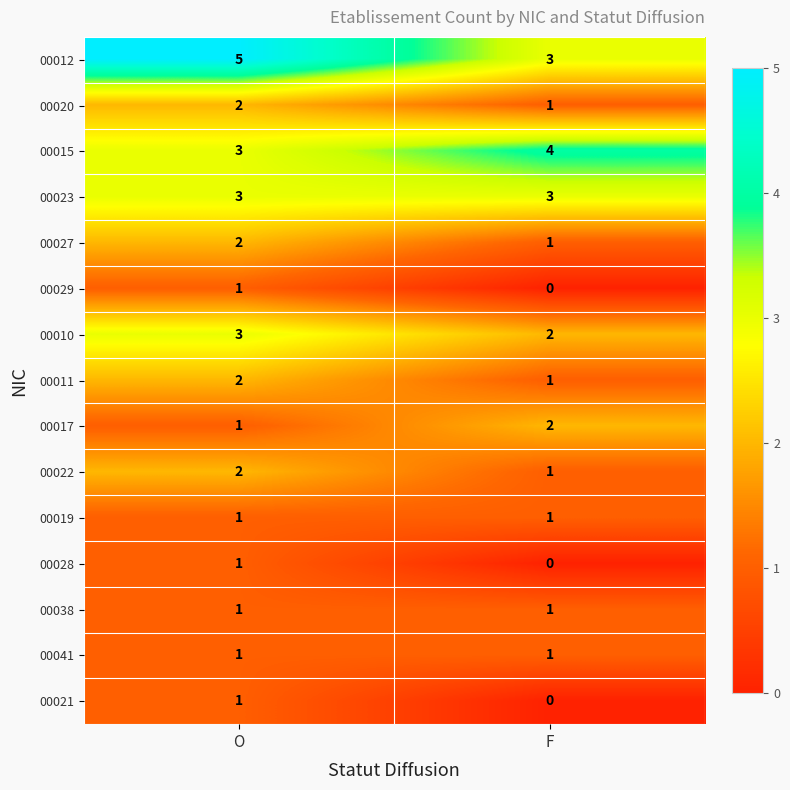

At which category does the chart reach its minimum across all series?

F